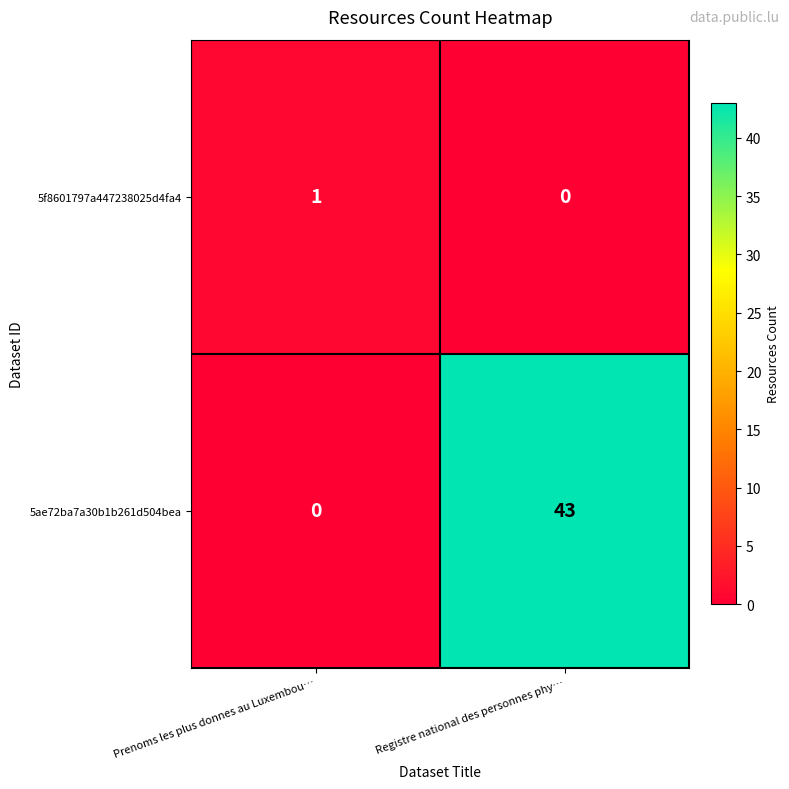

Where is 5ae72ba7a30b1b261d504bea nearest to the value 21?

Prenoms les plus donnes au Luxembou…